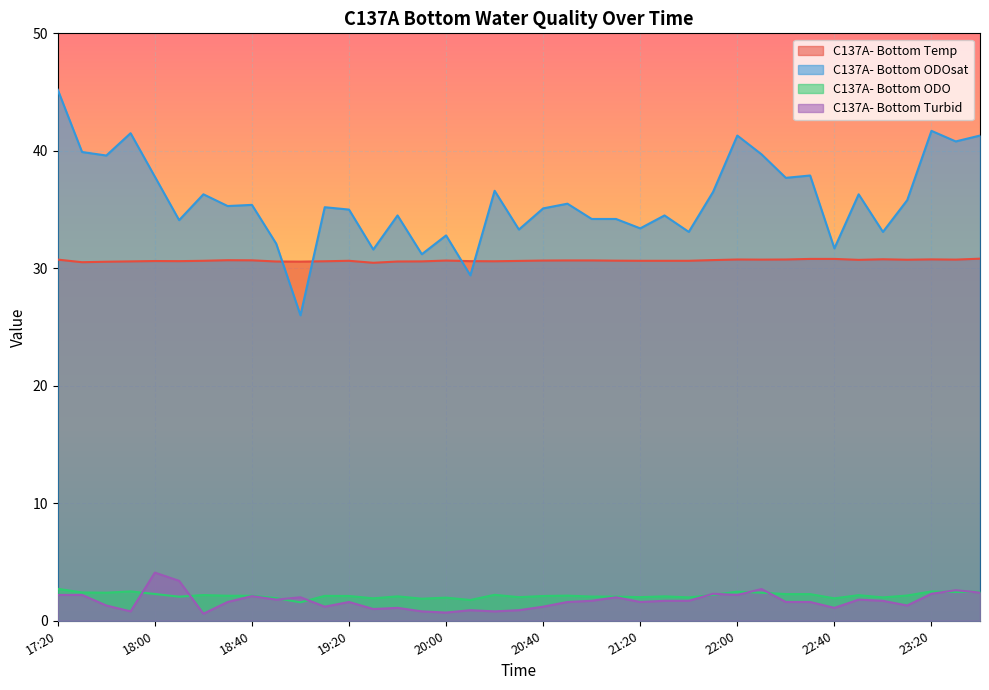

What is the label of the 23rd point from the right?

20:00